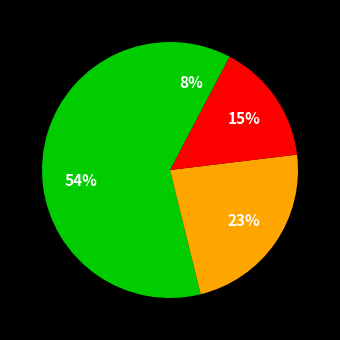

How many segments does this pie chart have?

4